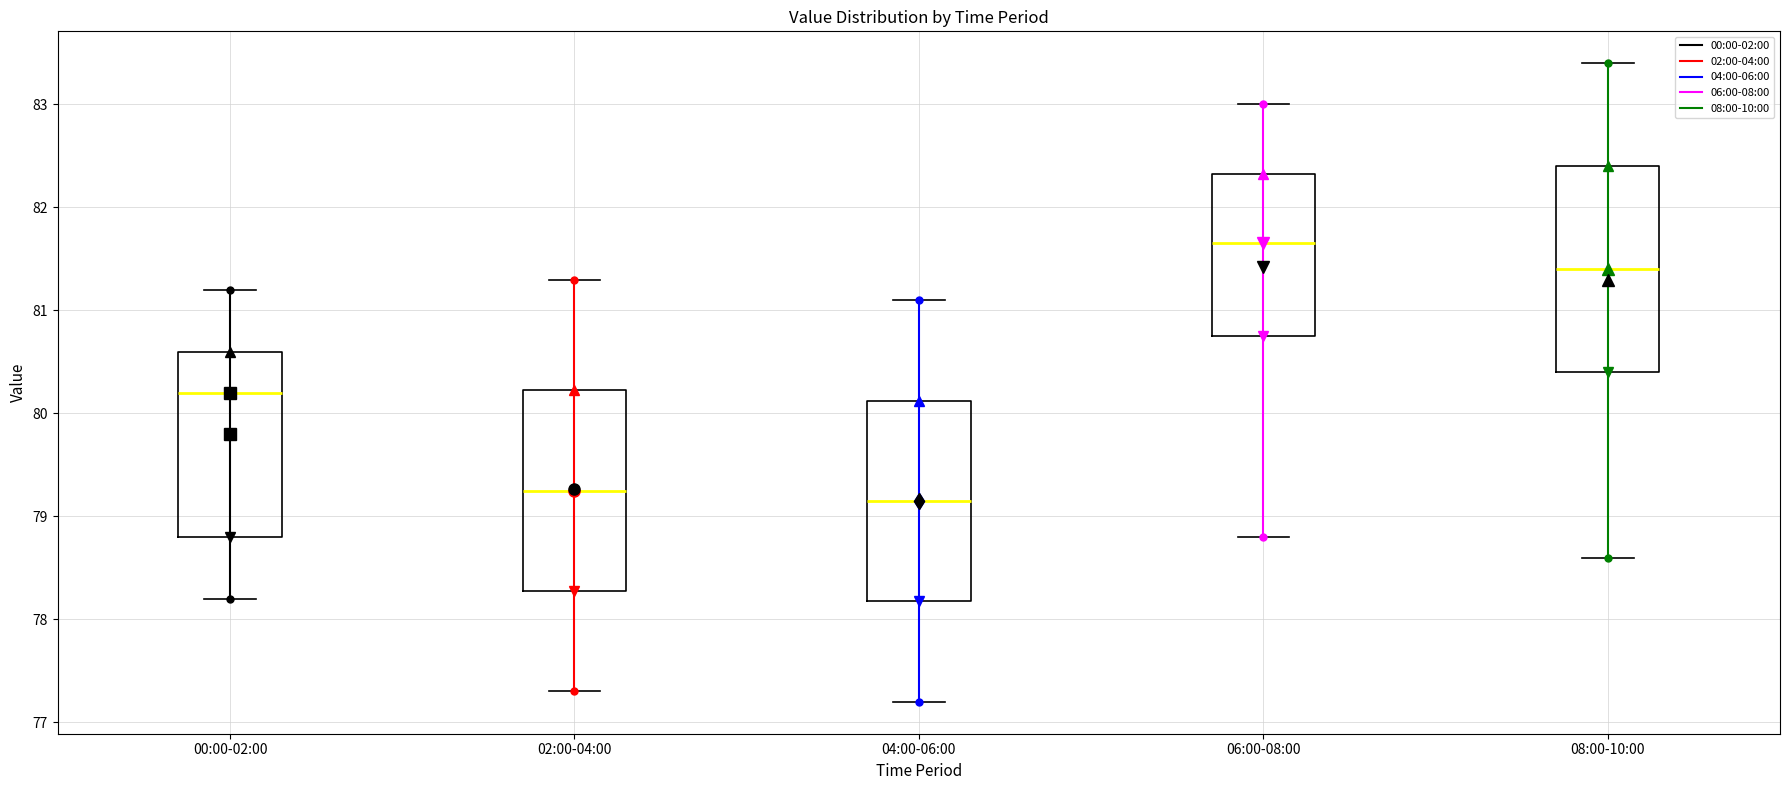

Where is the lower edge of the box for 08:00-10:00 on the y-axis? The values are not printed on the chart, so give them approximately, as read against the axis.

80.4